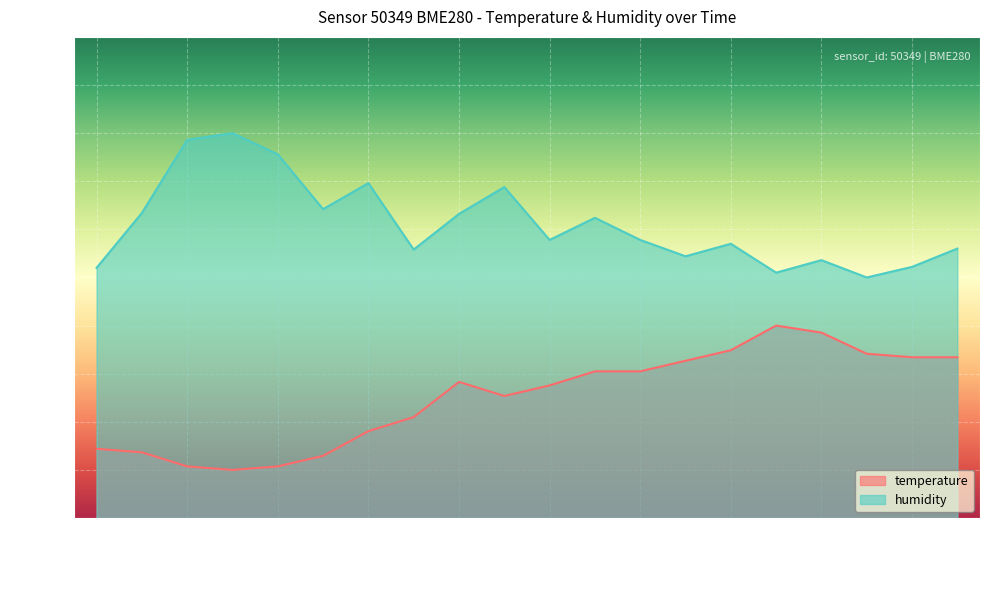

What is the sum of all humidity values?

1223.4